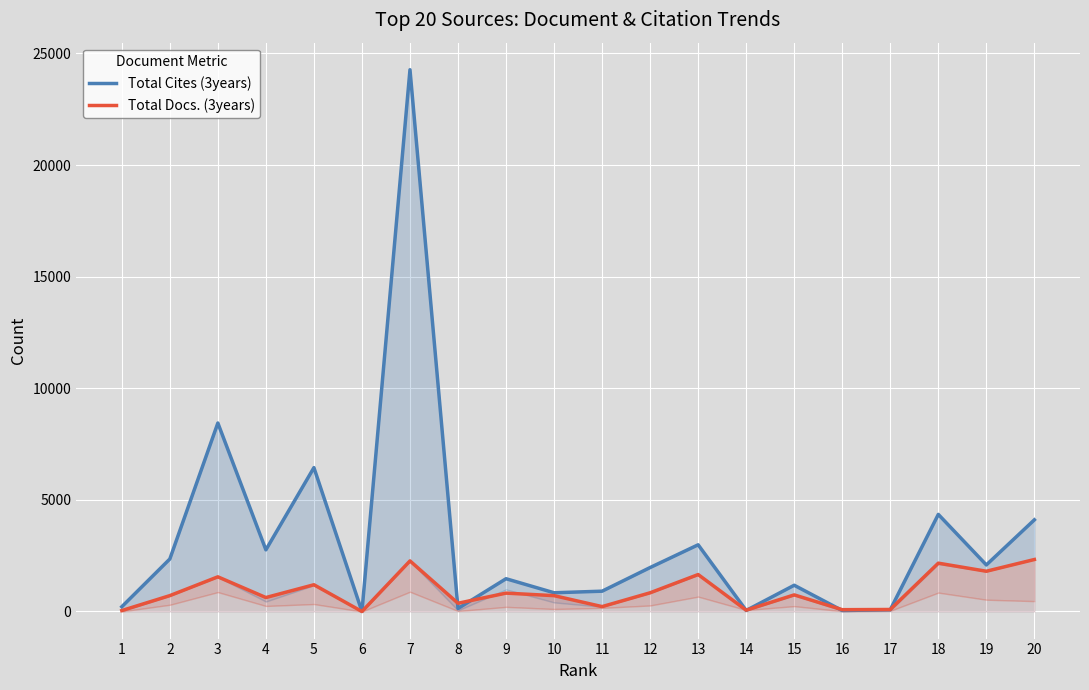

Reading left to right, extract all data points from this chart.

Total Cites (3years): 213	2352	8443	2762	6444	0	24267	134	1468	839	910	1969	2988	47	1176	43	80	4350	2086	4106
Total Docs. (3years): 42	711	1553	625	1198	0	2266	369	823	710	219	838	1655	59	744	81	90	2165	1803	2329